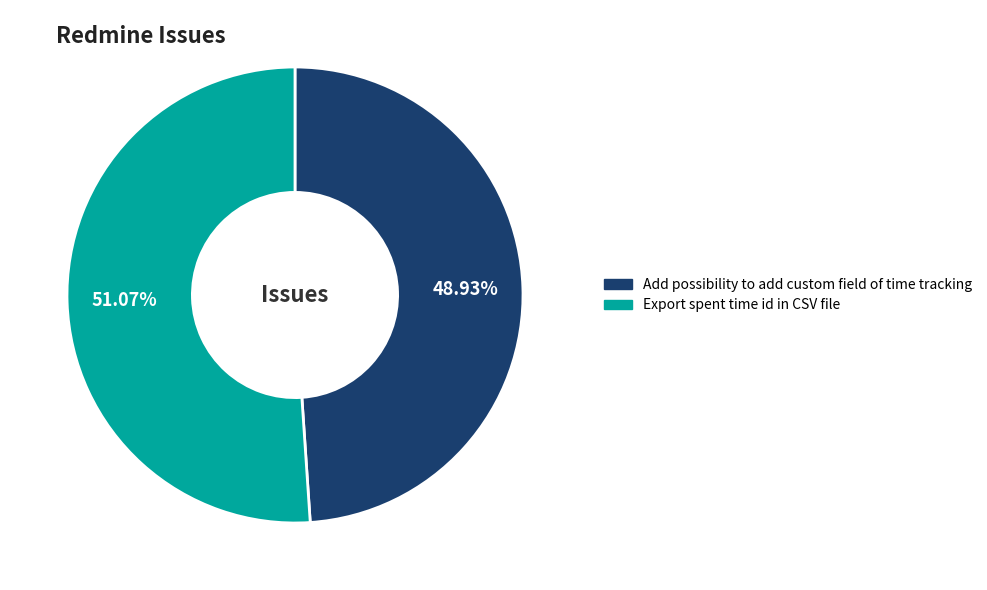

Rank the categories by value from highest to lowest.

Export spent time id in CSV file, Add possibility to add custom field of time tracking